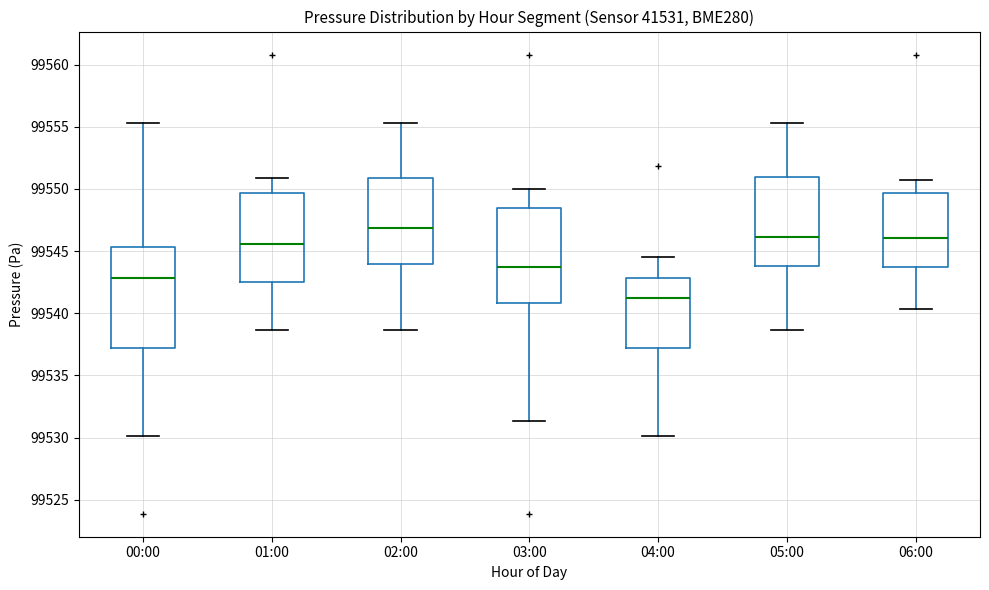

Which box's median line is the highest?

02:00